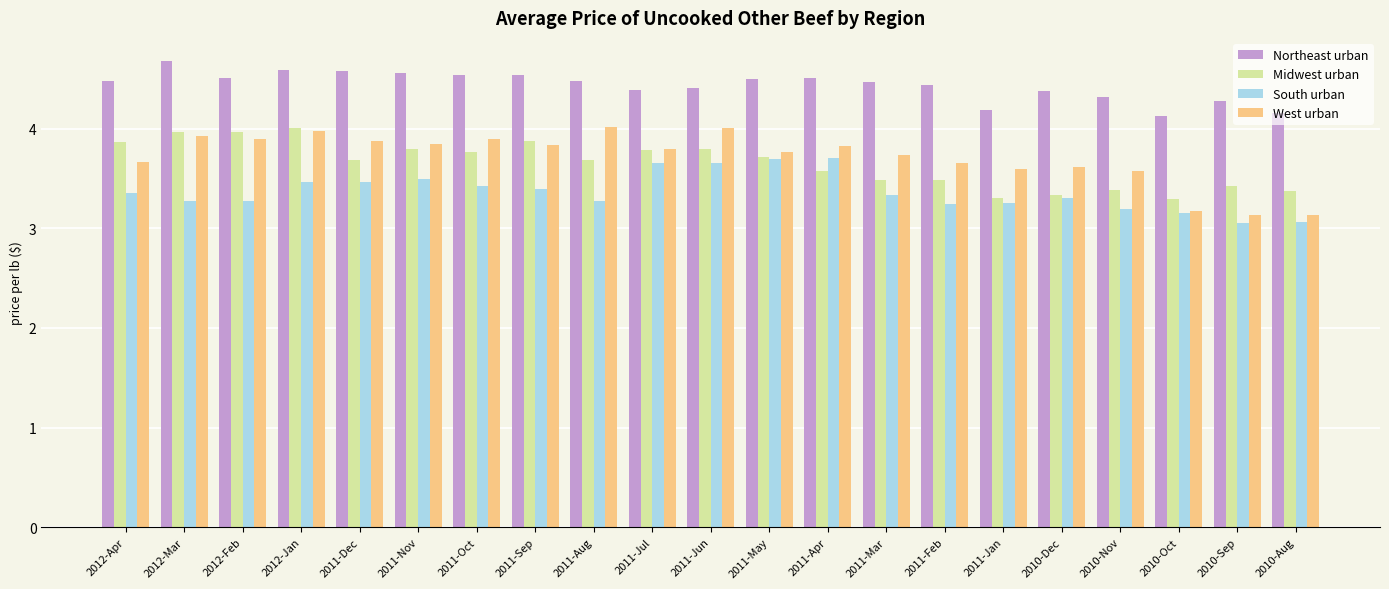

The value of Northeast urban at 2011-Jun is 7.5. True or false?

False